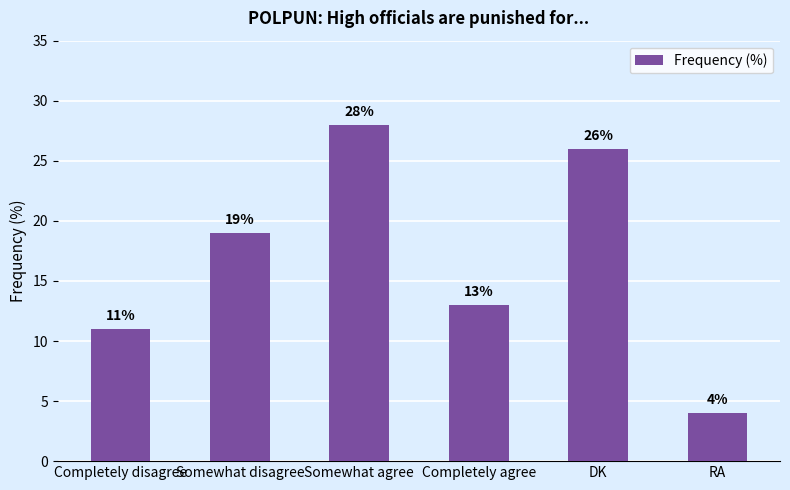

What is the label of the 2nd bar from the left?

Somewhat disagree